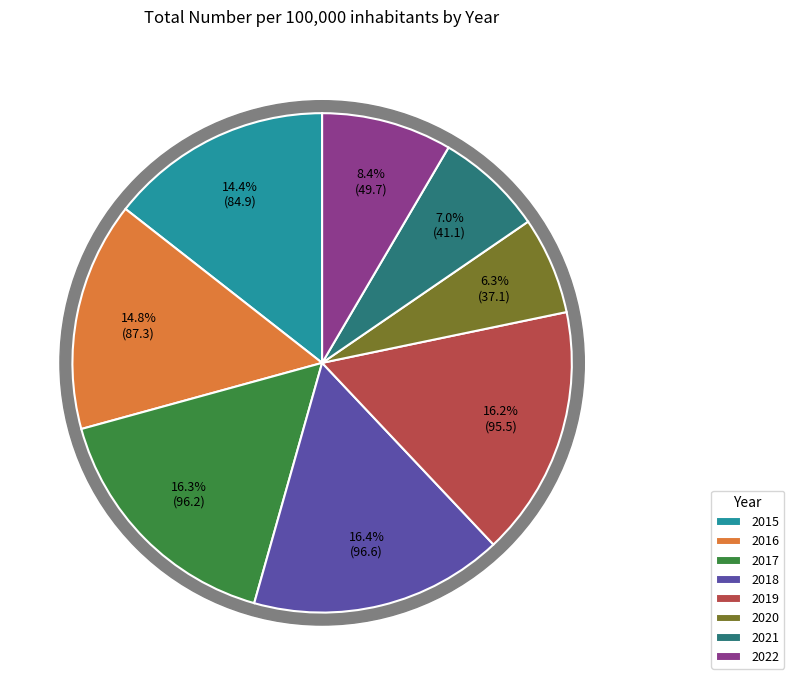

Is there any slice that represents more than half of the pie?

No